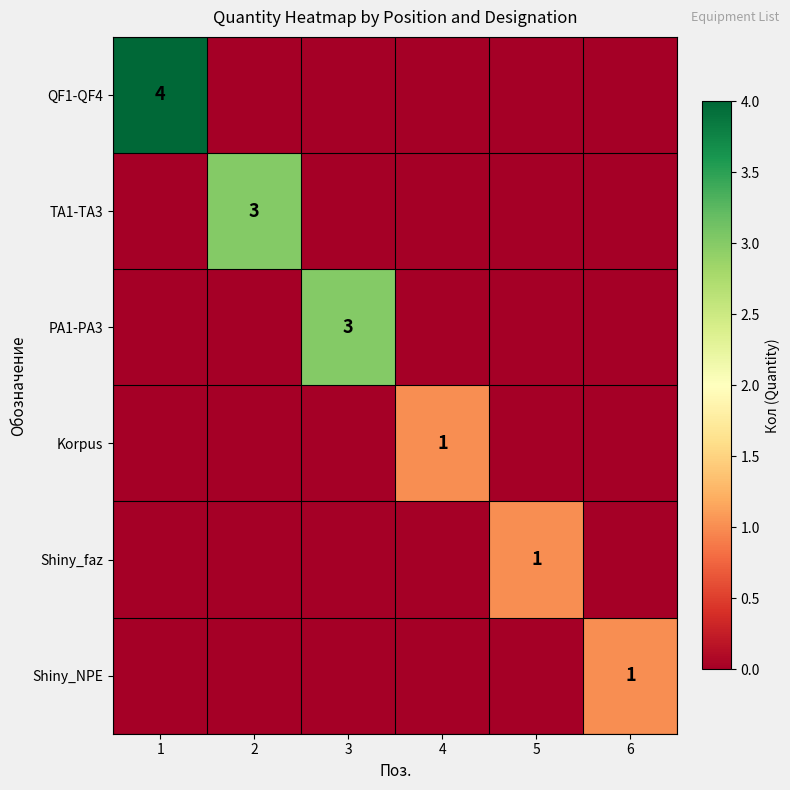

The value of PA1-PA3 at 3 is 3. True or false?

True